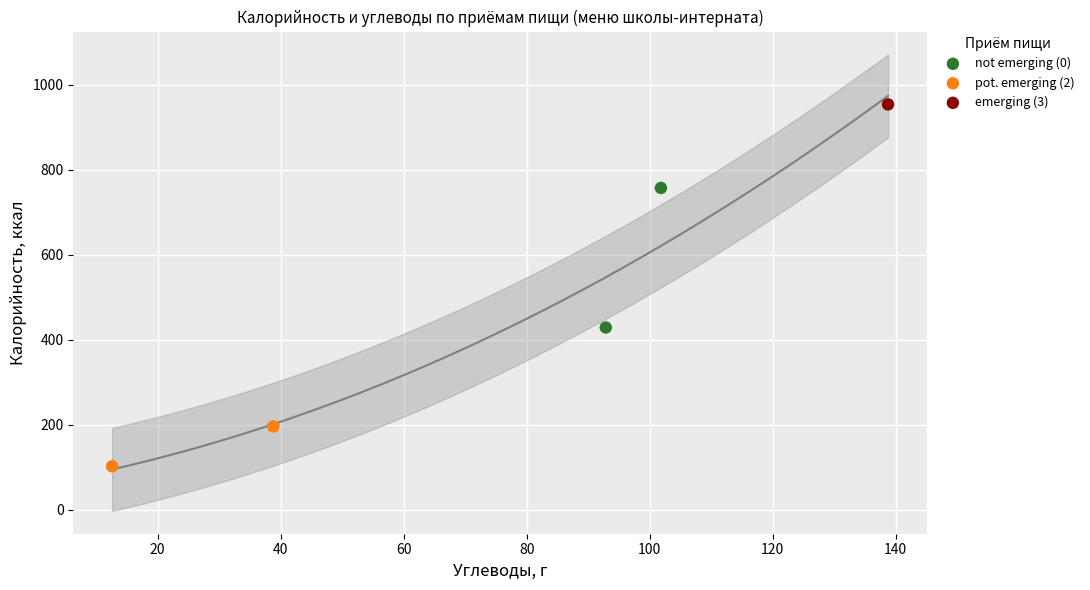

What are all the series names shown in the legend?

not emerging (0), pot. emerging (2), emerging (3)